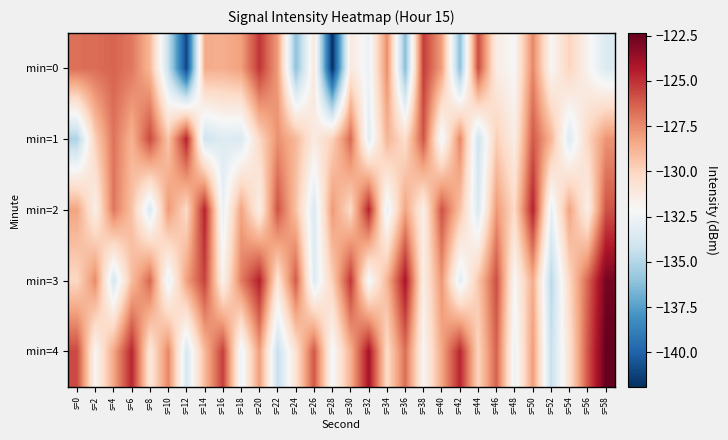

Reading left to right, transcribe all the data shown in this chart.

min=0: s=0=-126.7	s=2=-126.7	s=4=-126.4	s=6=-126.9	s=8=-128.9	s=10=-134.4	s=12=-141.1	s=14=-128.5	s=16=-128.6	s=18=-128.1	s=20=-125.1	s=22=-128.0	s=24=-136.1	s=26=-131.0	s=28=-141.9	s=30=-131.1	s=32=-132.6	s=34=-127.6	s=36=-136.3	s=38=-125.3	s=40=-128.0	s=42=-136.2	s=44=-125.7	s=46=-131.4	s=48=-132.1	s=50=-127.4	s=52=-132.0	s=54=-129.9	s=56=-131.8	s=58=-133.5
min=1: s=0=-135.1	s=2=-129.8	s=4=-126.8	s=6=-128.7	s=8=-125.7	s=10=-129.4	s=12=-124.6	s=14=-134.0	s=16=-133.4	s=18=-133.6	s=20=-130.1	s=22=-127.7	s=24=-128.9	s=26=-131.2	s=28=-129.9	s=30=-126.5	s=32=-133.2	s=34=-128.8	s=36=-130.4	s=38=-126.0	s=40=-132.7	s=42=-127.3	s=44=-134.1	s=46=-129.8	s=48=-131.4	s=50=-126.1	s=52=-128.8	s=54=-133.4	s=56=-130.1	s=58=-127.8
min=2: s=0=-128.2	s=2=-131.6	s=4=-126.9	s=6=-129.2	s=8=-133.6	s=10=-127.9	s=12=-130.2	s=14=-124.6	s=16=-132.9	s=18=-128.2	s=20=-131.6	s=22=-125.9	s=24=-129.2	s=26=-133.6	s=28=-127.9	s=30=-130.2	s=32=-124.6	s=34=-132.9	s=36=-128.2	s=38=-131.6	s=40=-125.9	s=42=-129.2	s=44=-133.6	s=46=-127.9	s=48=-130.2	s=50=-124.6	s=52=-132.9	s=54=-128.2	s=56=-131.6	s=58=-125.9
min=3: s=0=-130.1	s=2=-127.5	s=4=-133.8	s=6=-129.1	s=8=-126.5	s=10=-132.8	s=12=-128.1	s=14=-125.5	s=16=-131.8	s=18=-127.1	s=20=-124.5	s=22=-130.8	s=24=-126.1	s=26=-133.5	s=28=-129.8	s=30=-125.1	s=32=-132.5	s=34=-128.8	s=36=-124.1	s=38=-131.5	s=40=-127.8	s=42=-133.1	s=44=-129.5	s=46=-125.8	s=48=-132.1	s=50=-128.5	s=52=-134.8	s=54=-130.1	s=56=-126.5	s=58=-122.8
min=4: s=0=-125.7	s=2=-132.0	s=4=-128.3	s=6=-124.7	s=8=-131.0	s=10=-127.3	s=12=-133.7	s=14=-129.0	s=16=-125.3	s=18=-132.7	s=20=-128.0	s=22=-134.3	s=24=-130.7	s=26=-126.0	s=28=-132.3	s=30=-128.7	s=32=-124.0	s=34=-130.3	s=36=-126.7	s=38=-132.0	s=40=-128.3	s=42=-124.7	s=44=-130.0	s=46=-126.3	s=48=-132.7	s=50=-128.0	s=52=-134.3	s=54=-130.7	s=56=-126.0	s=58=-122.3